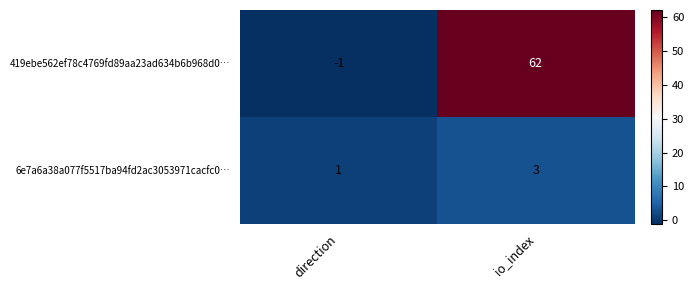

Which series has the largest total across all categories?

419ebe562ef78c4769fd89aa23ad634b6b968d0…